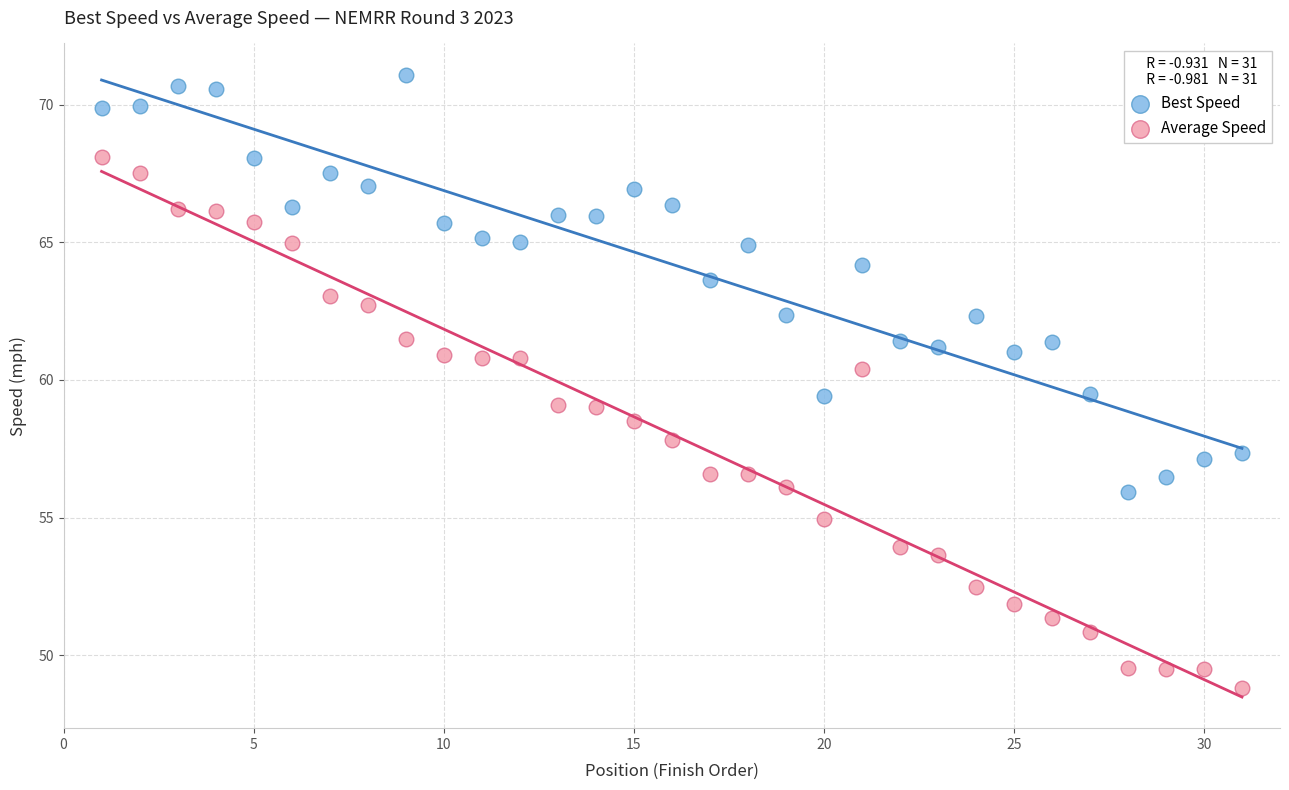

Which series contains the highest Y value?

Best Speed